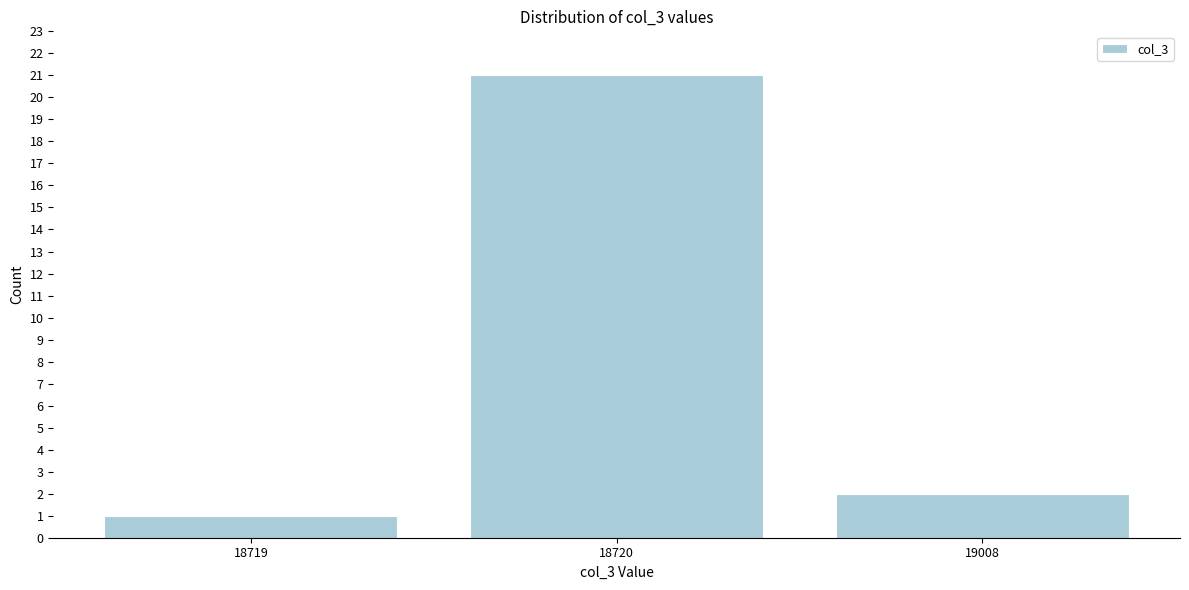

Reading left to right, what are all the values shown in this chart?

18719=1	18720=21	19008=2